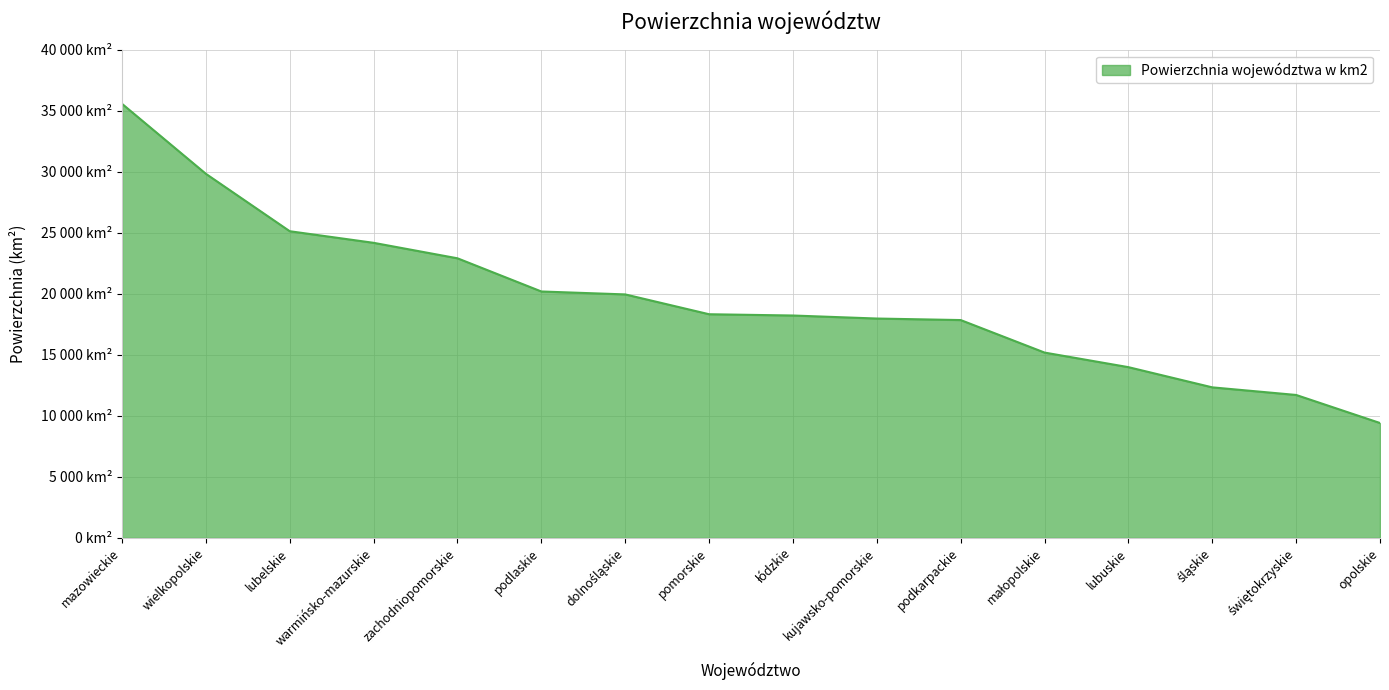

Is this an area chart (filled region under the line)?

Yes